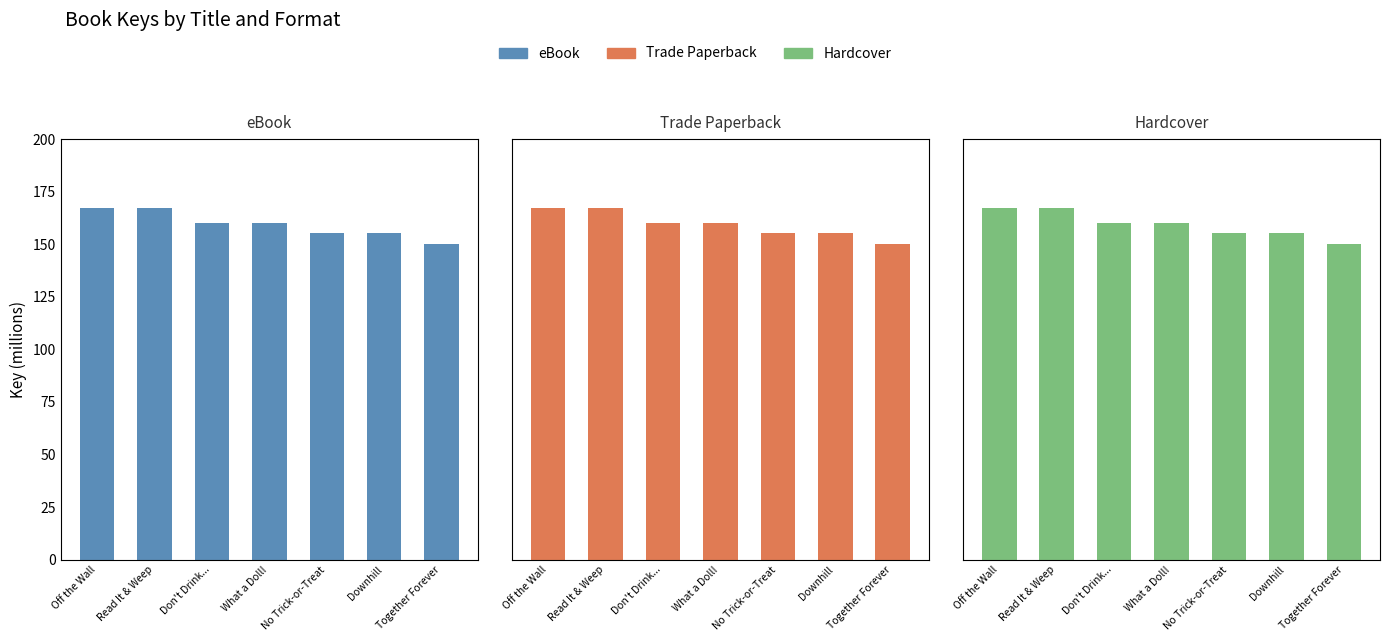

Which series changed the most between Off the Wall and No Trick-or-Treat?

eBook